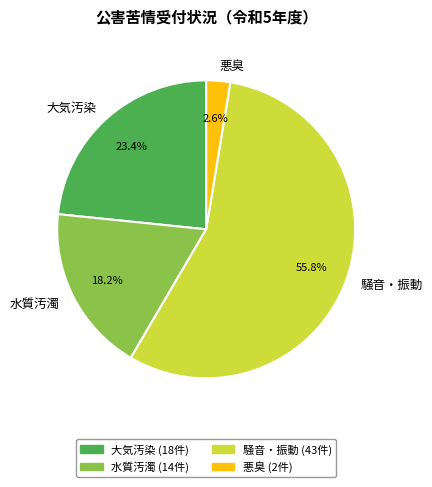

Which slice represents more than half of the pie?

騒音・振動